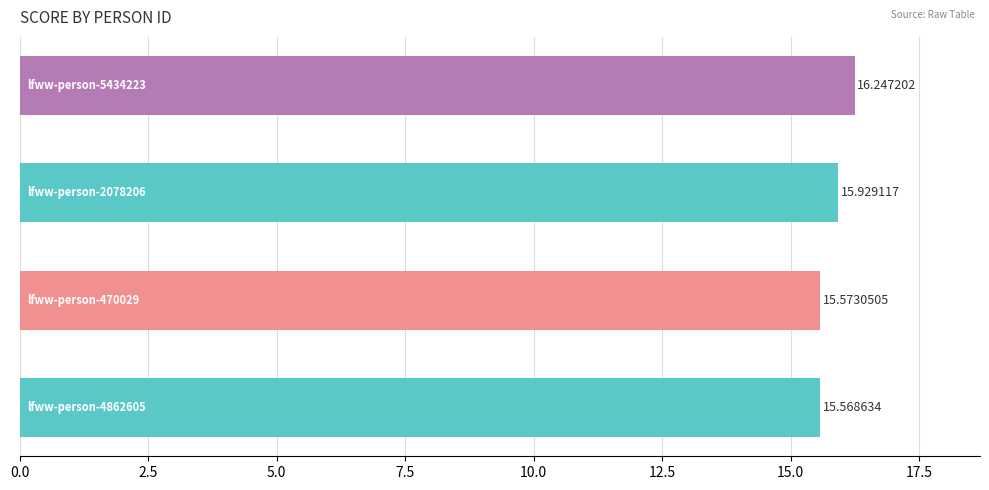

Does the chart contain stacked bars?

No